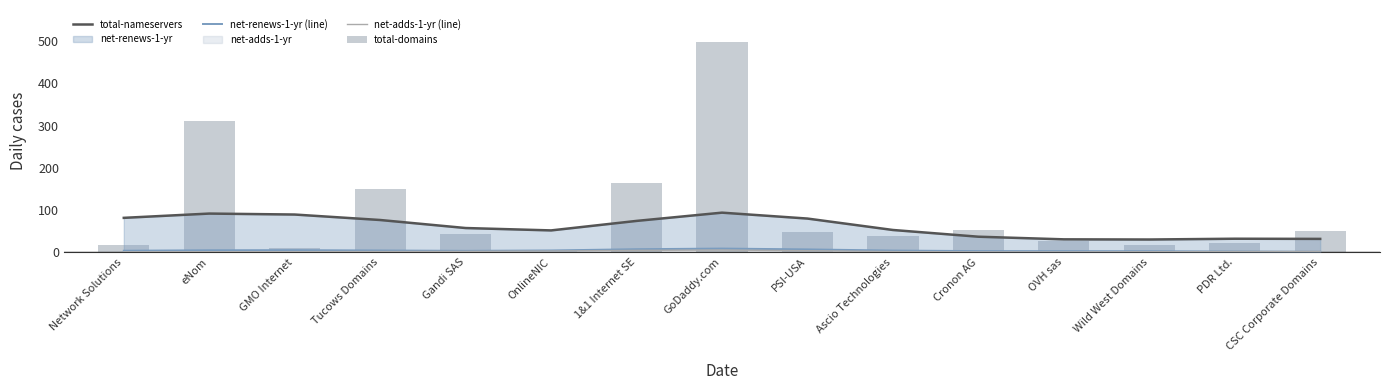

At which label does total-domains reach its minimum?

OnlineNIC